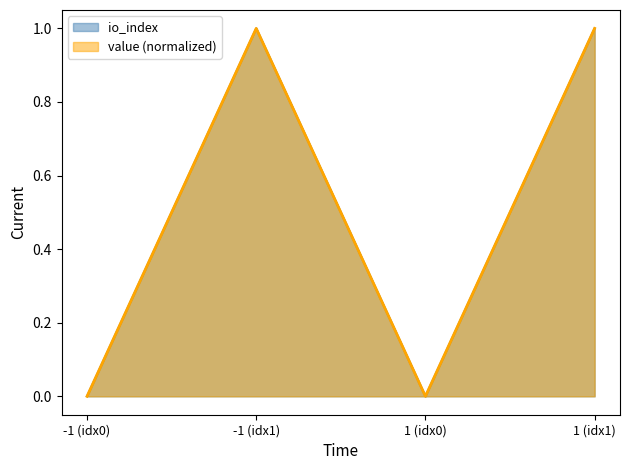

Count the number of data series in this chart.

2